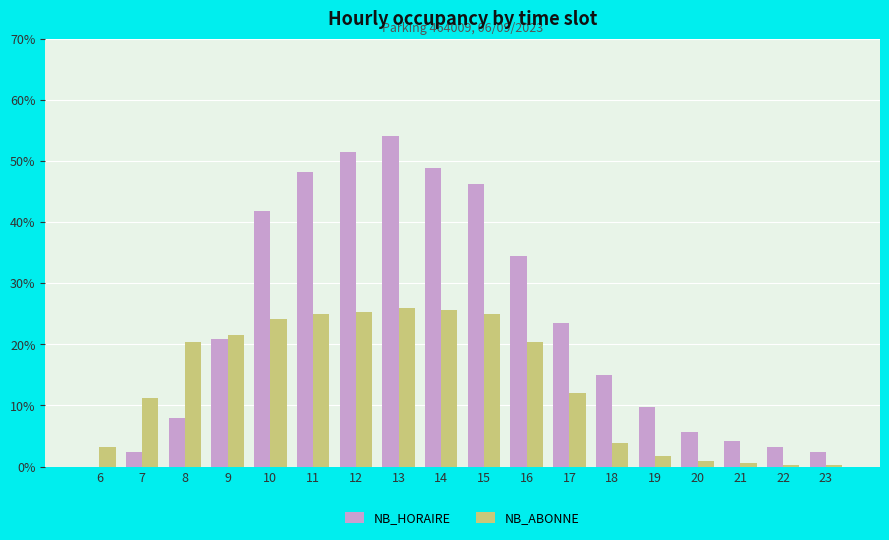

At which category is the sum across all series the highest?

13